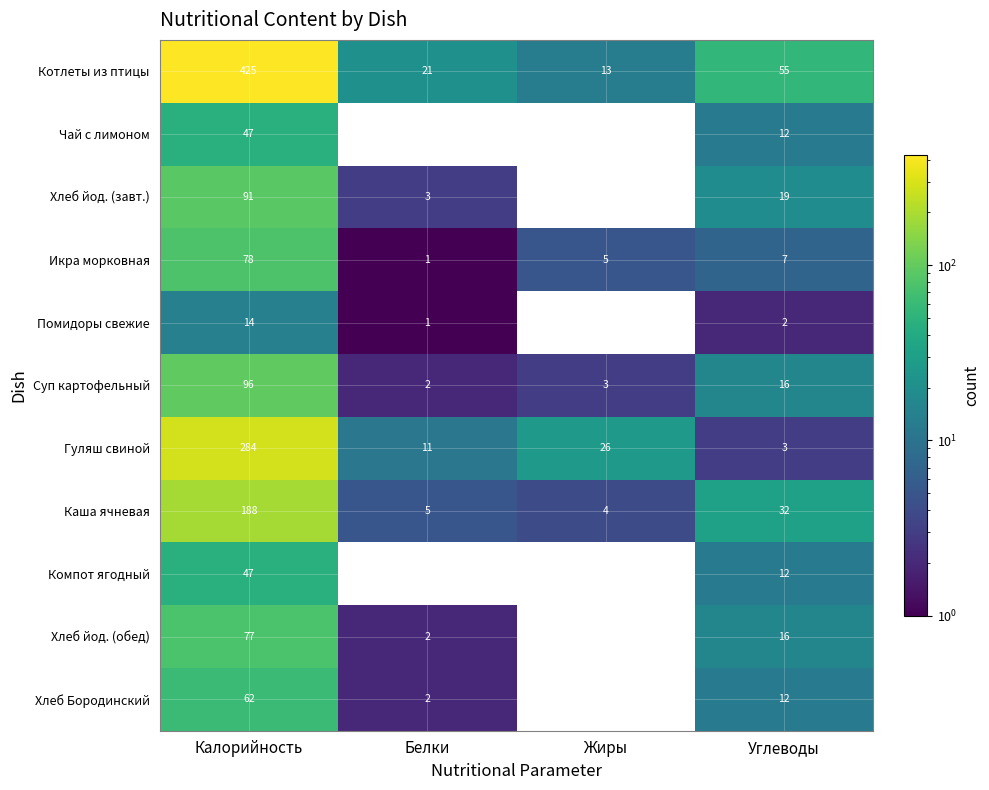

Between Калорийность and Жиры, which series saw the biggest shift?

Котлеты из птицы